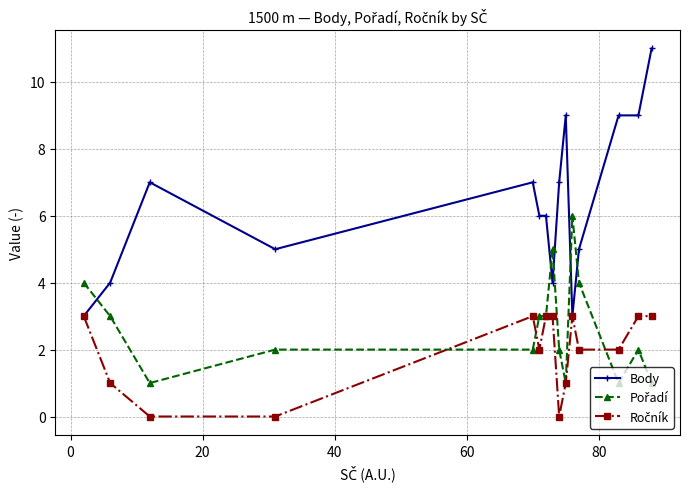

What is the difference between the maximum and second lowest values in the Body series?

8